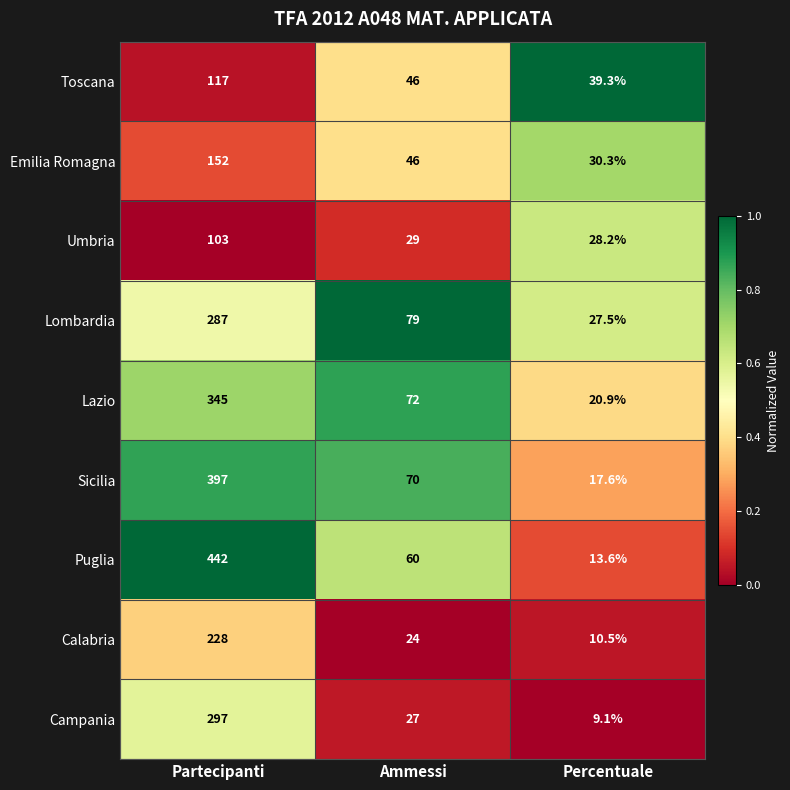

Rank the series by their maximum value, from highest to lowest.

Puglia, Sicilia, Lazio, Campania, Lombardia, Calabria, Emilia Romagna, Toscana, Umbria